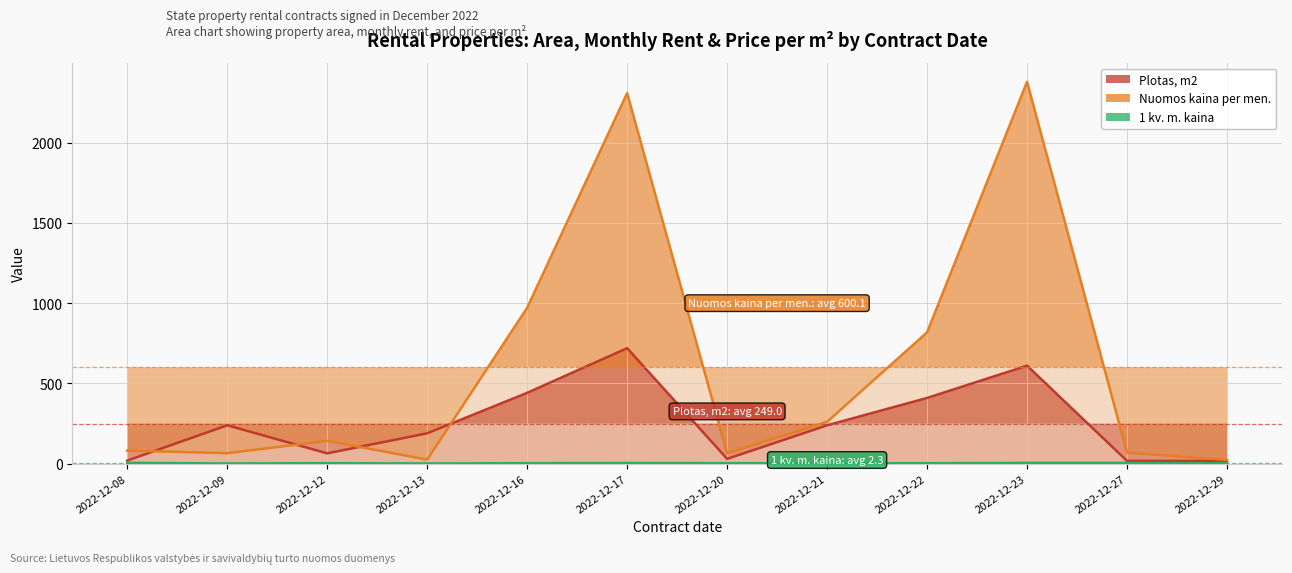

The 1 kv. m. kaina series shows 2.2 at 2022-12-20. True or false?

True